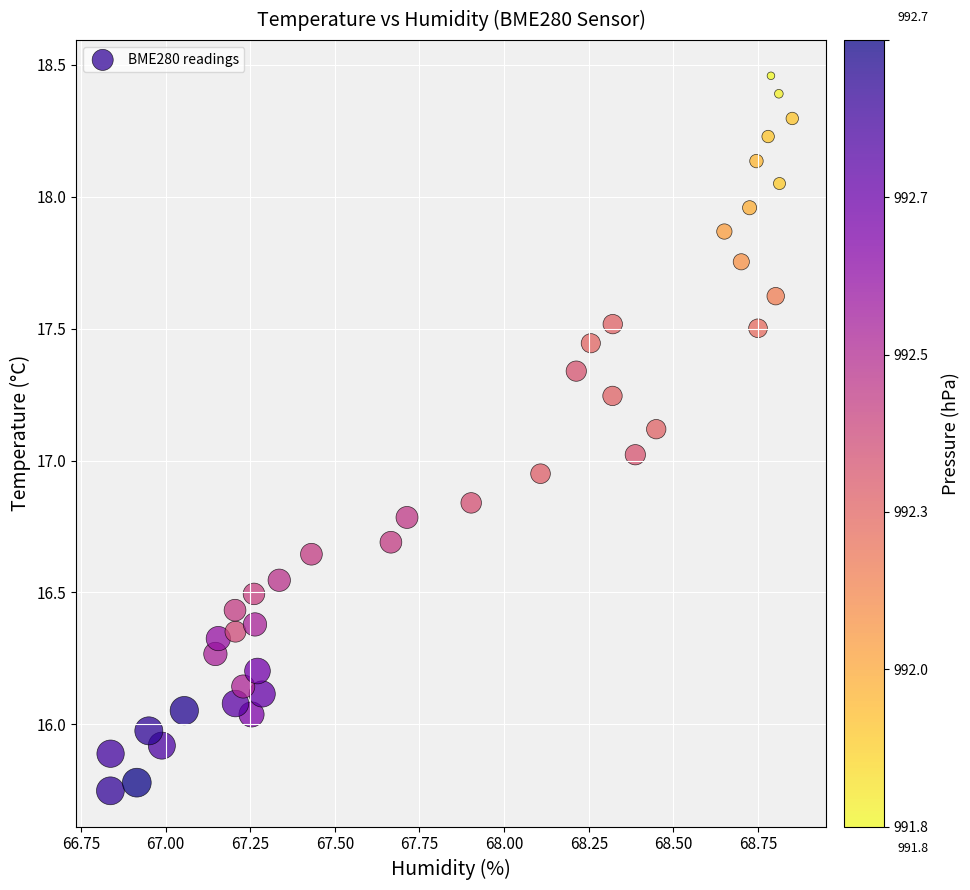

What is the range of Y values (max minus min)?

2.7